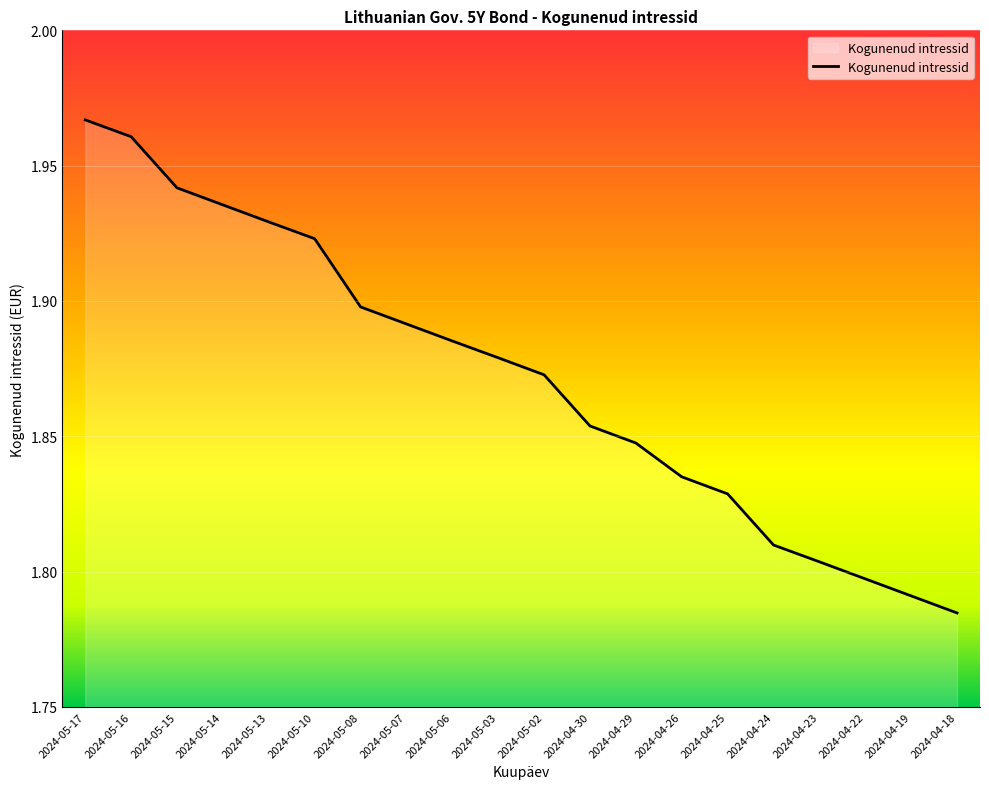

How many lines are shown in the chart?

1